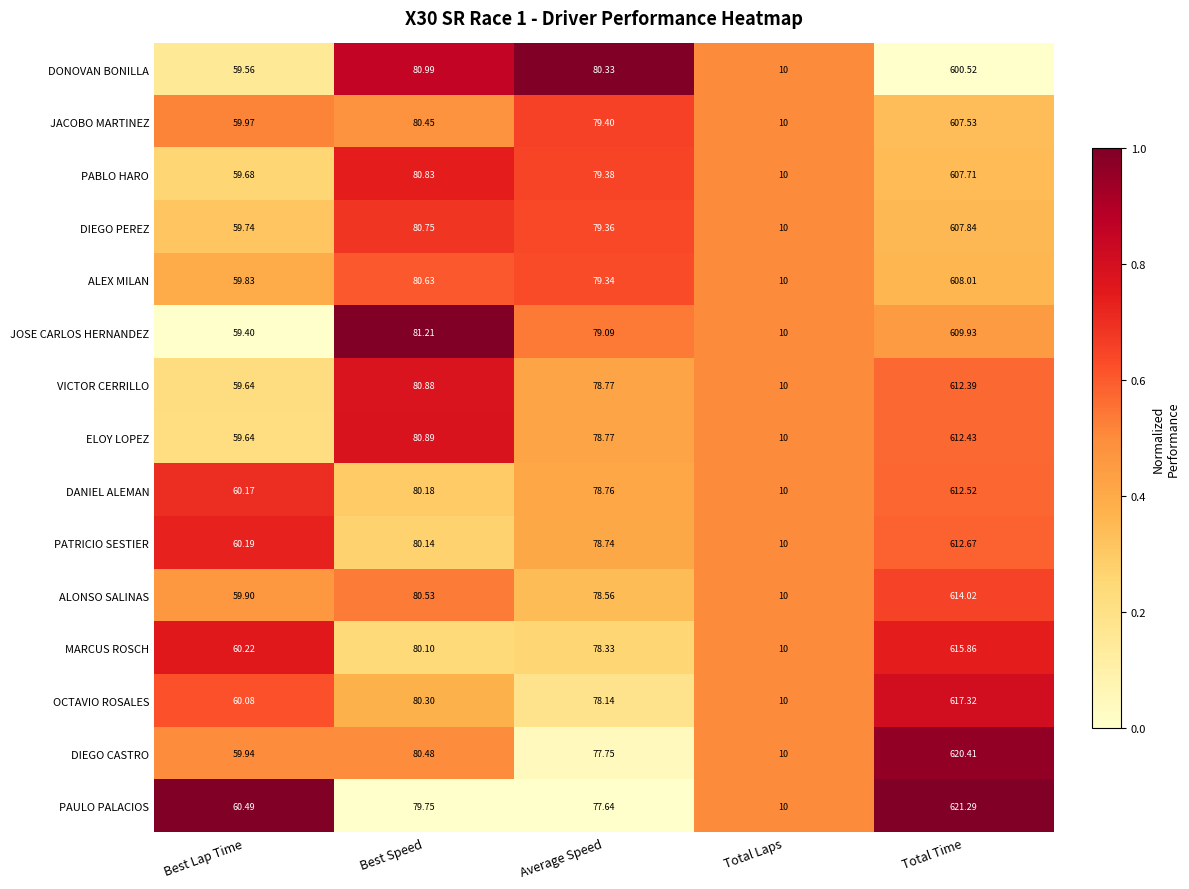

At which category is the sum across all series the highest?

Total Time